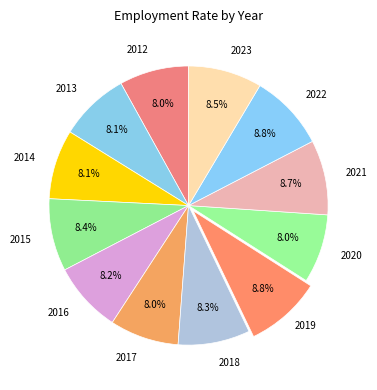

How many segments does this pie chart have?

12